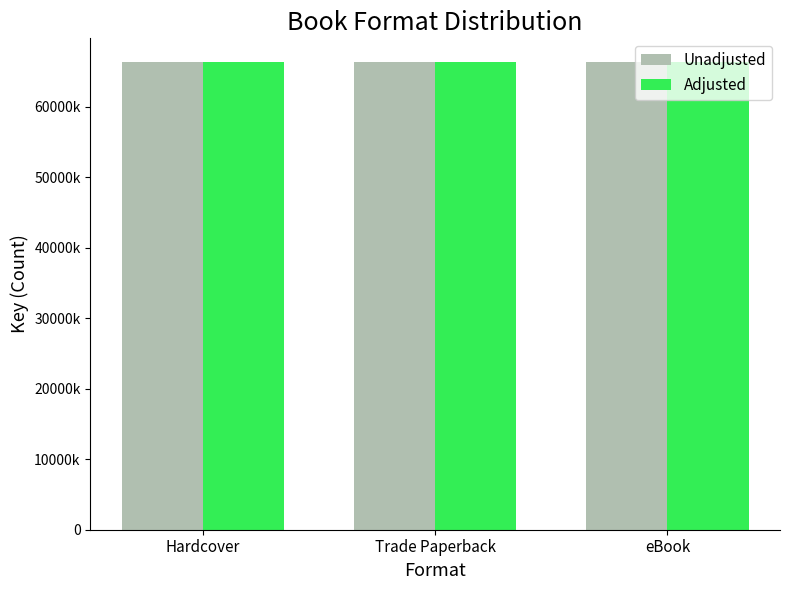

What is the approximate value of Adjusted at Trade Paperback?

66289494